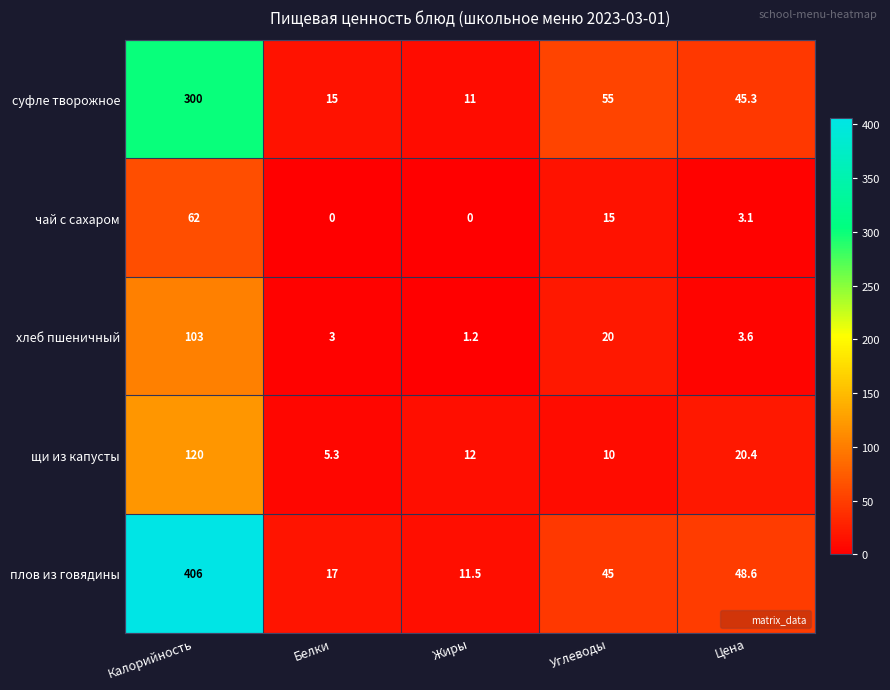

What is the sum of the плов из говядины values at Калорийность and Углеводы?

451.0